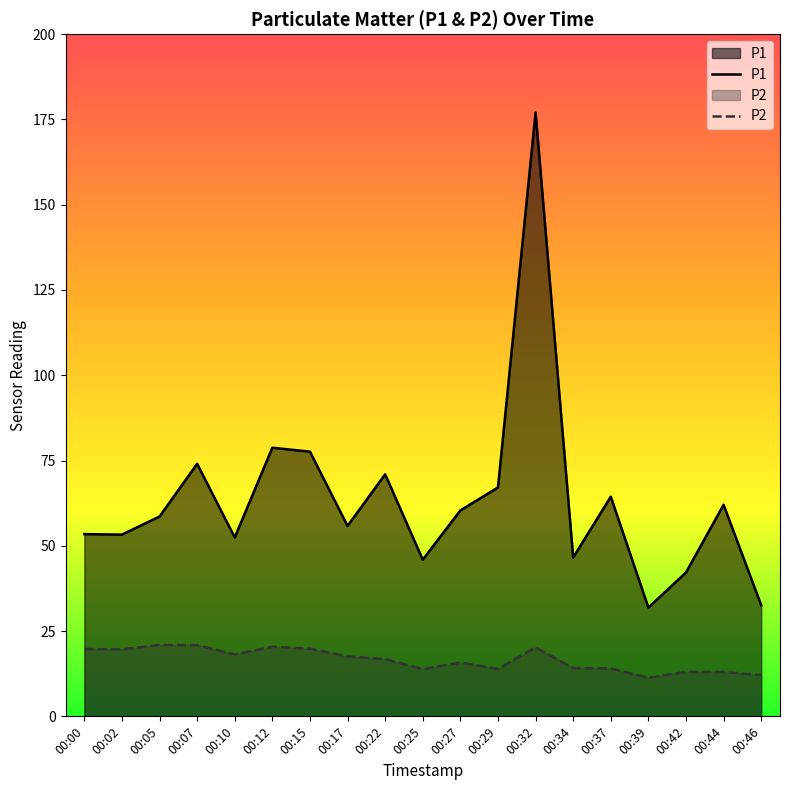

Rank the series by their maximum value, from highest to lowest.

P1, P2